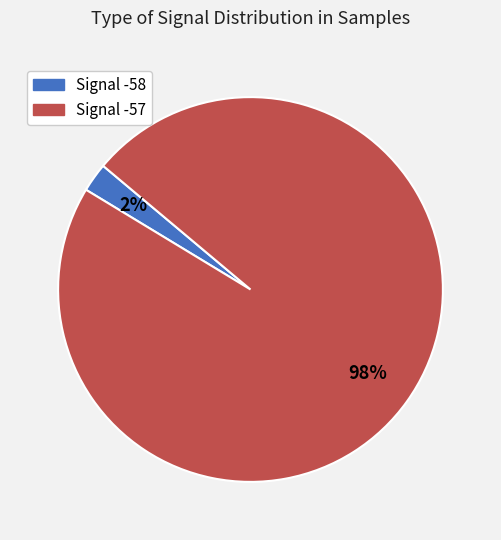

To the nearest percent, what is the average slice percentage?

50%